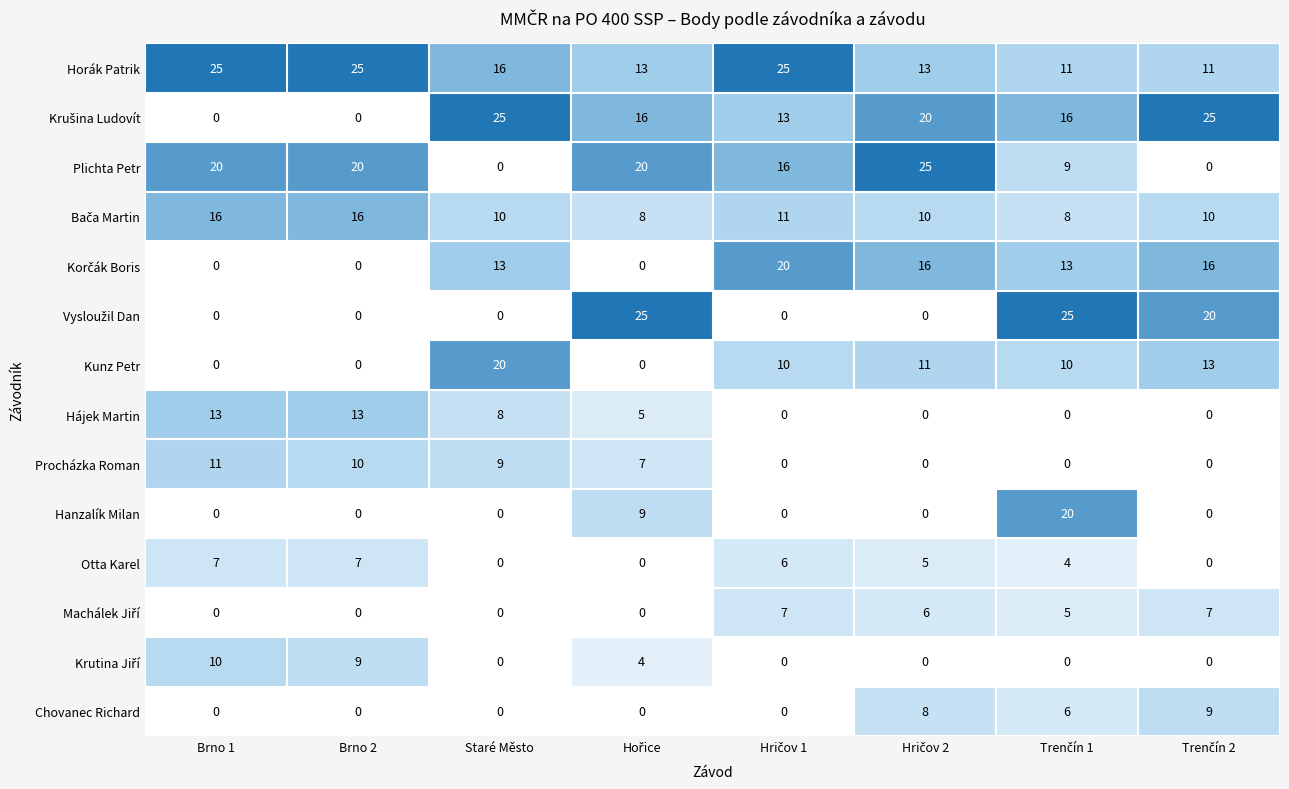

At how many categories does at least one series exceed 17?

8